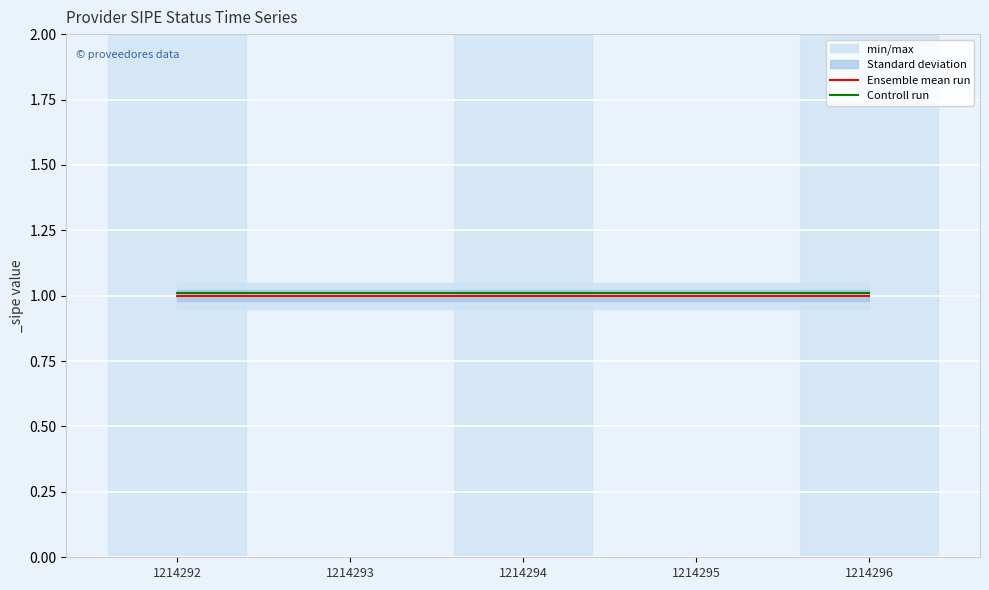

Which series has the largest total across all categories?

Controll run